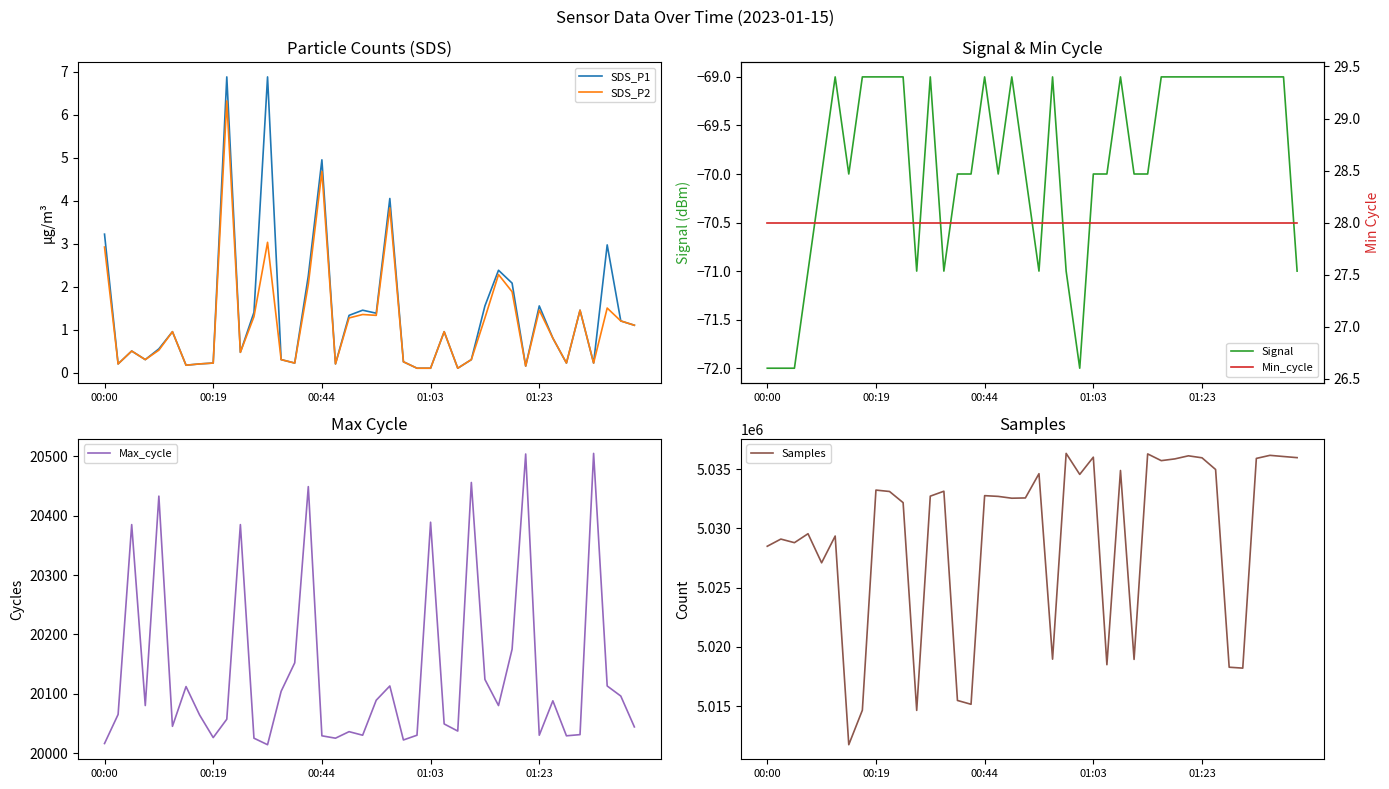

What is the total value across all series at 26?

5054882.2